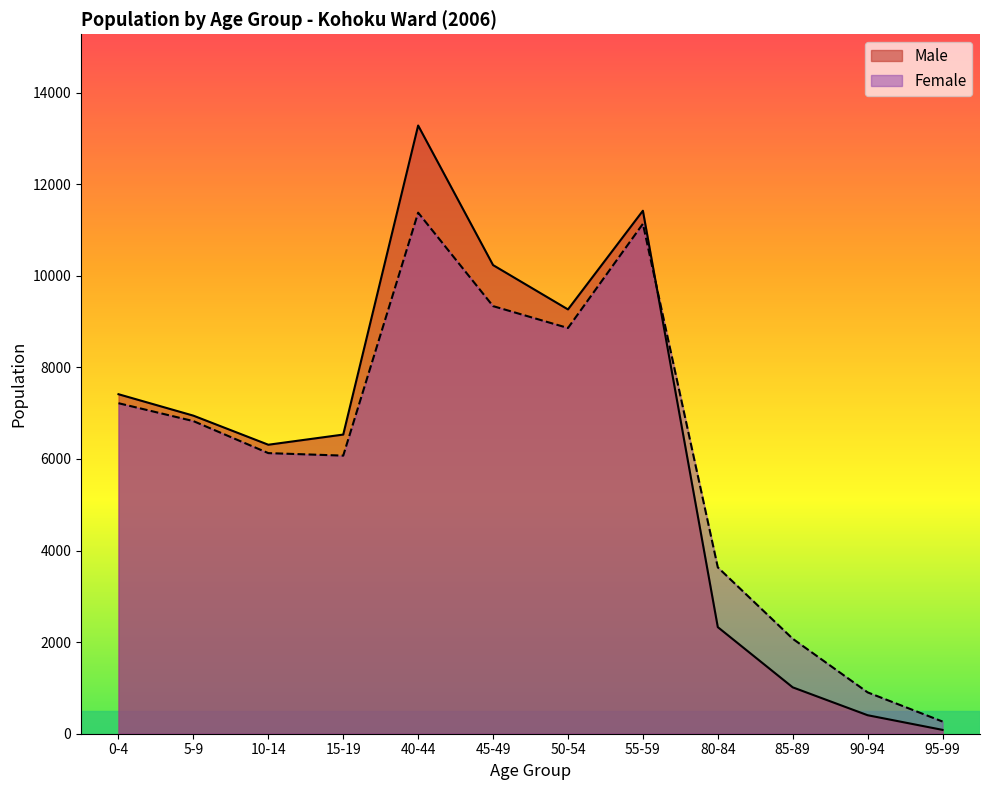

List the series in order of their peak value, highest first.

Male, Female